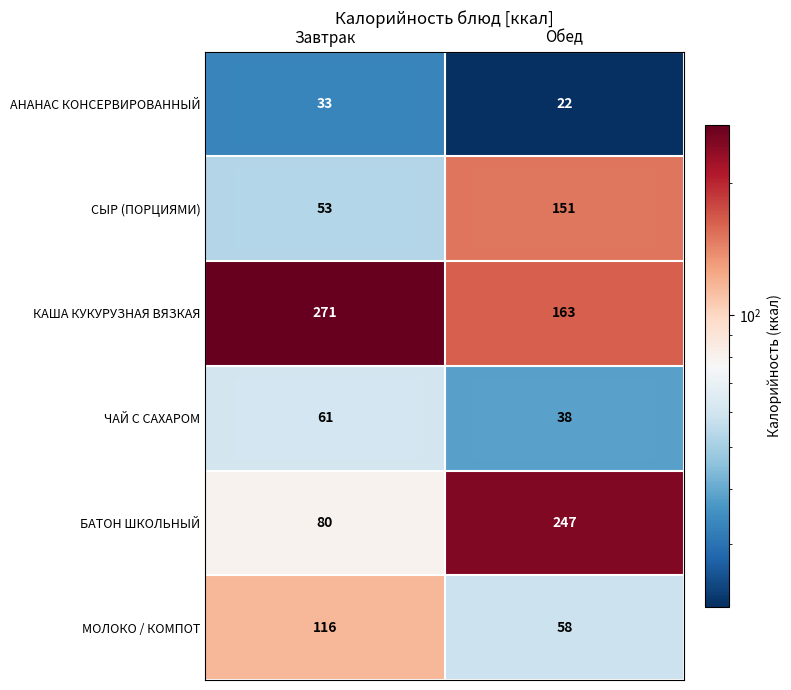

Is it true that СЫР (ПОРЦИЯМИ) equals 199 at Обед?

False